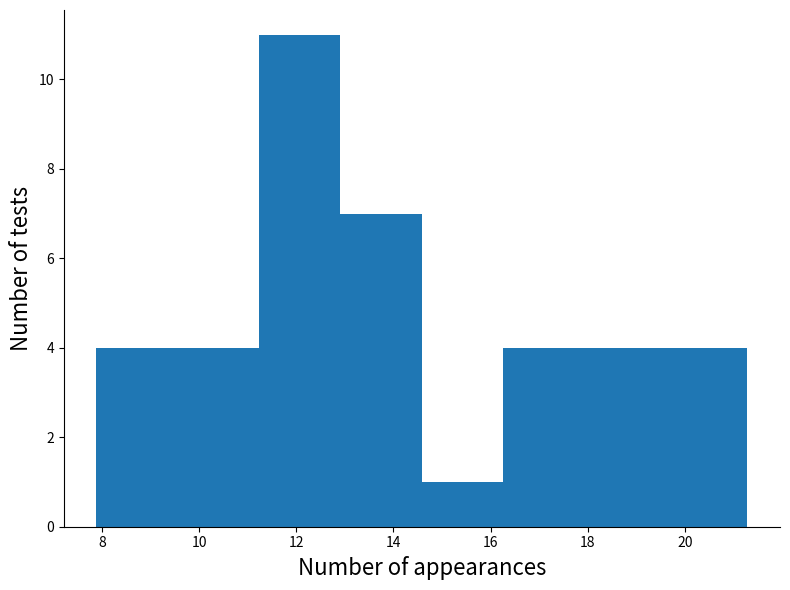

Reading left to right, transcribe this chart: for each bar, give the range it covers on the x-axis and its height. Neither the bar edges nor the heights are printed on the chart, so give them approximately, as read against the axes.

7.8 to 9.6: 4
9.6 to 11.2: 4
11.2 to 13.0: 11
13.0 to 14.6: 7
14.6 to 16.2: 1
16.2 to 18.0: 4
18.0 to 19.6: 4
19.6 to 21.2: 4